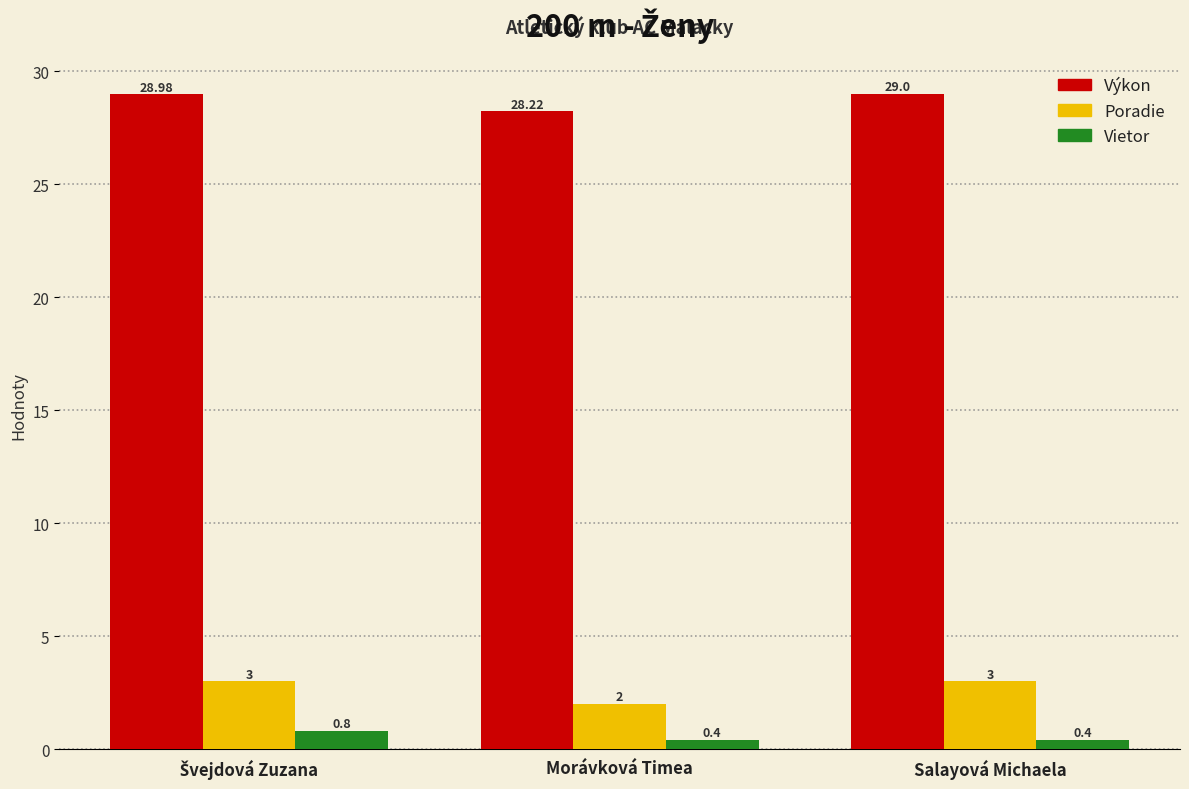

Rank the series by their maximum value, from highest to lowest.

Výkon, Poradie, Vietor